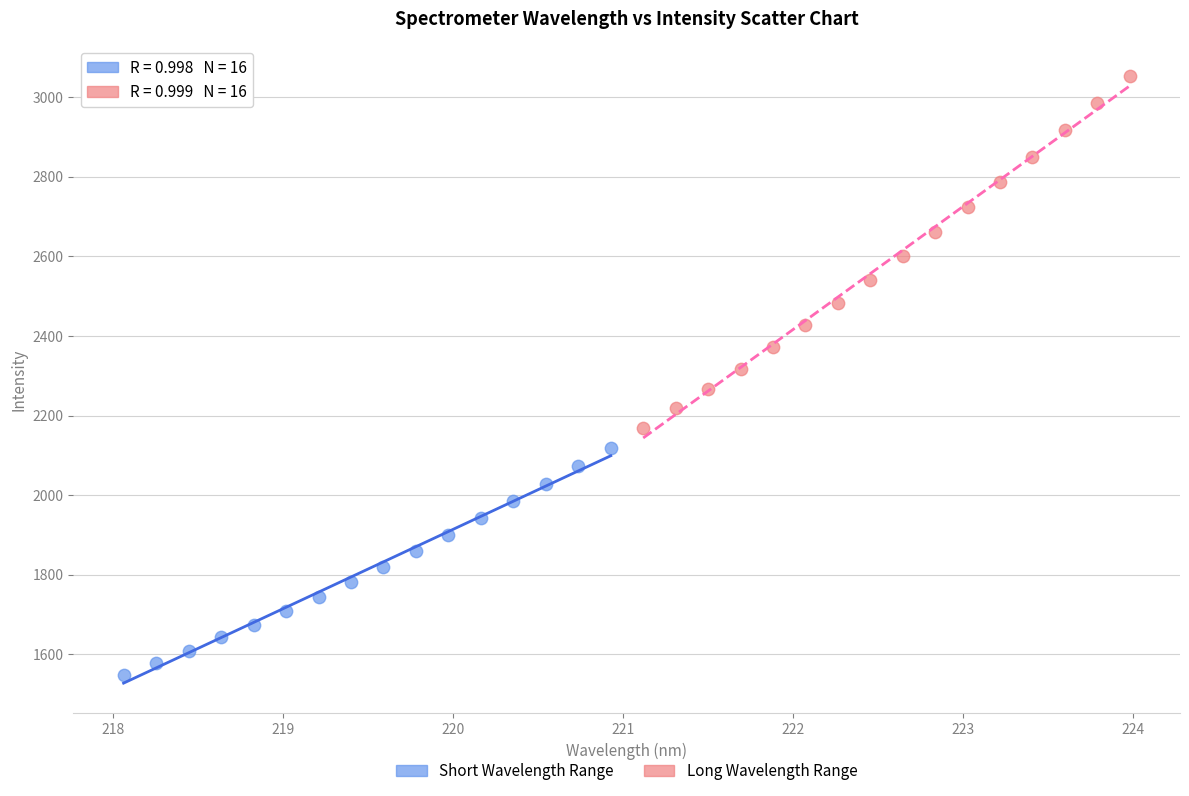

Which series has the largest Y range (max minus min)?

Long Wavelength Range